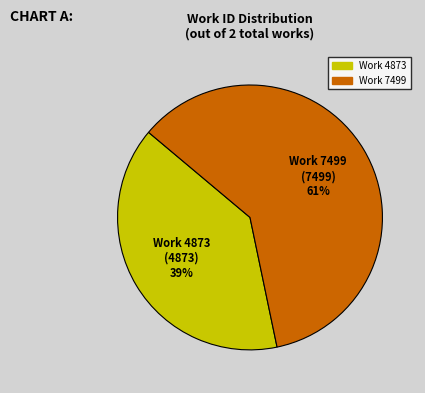

Rank the categories by value from highest to lowest.

Work 7499, Work 4873